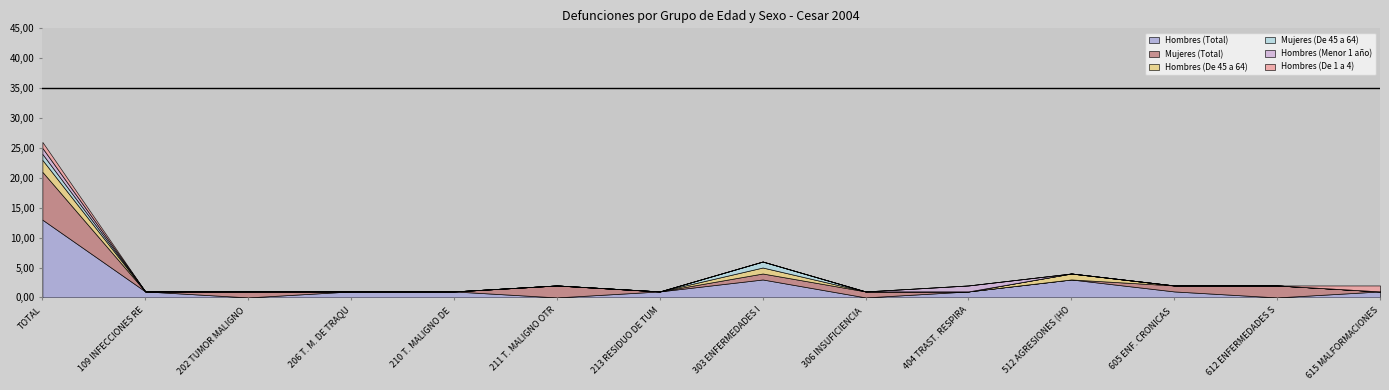

How many values in Mujeres (Total) are above zero?

7